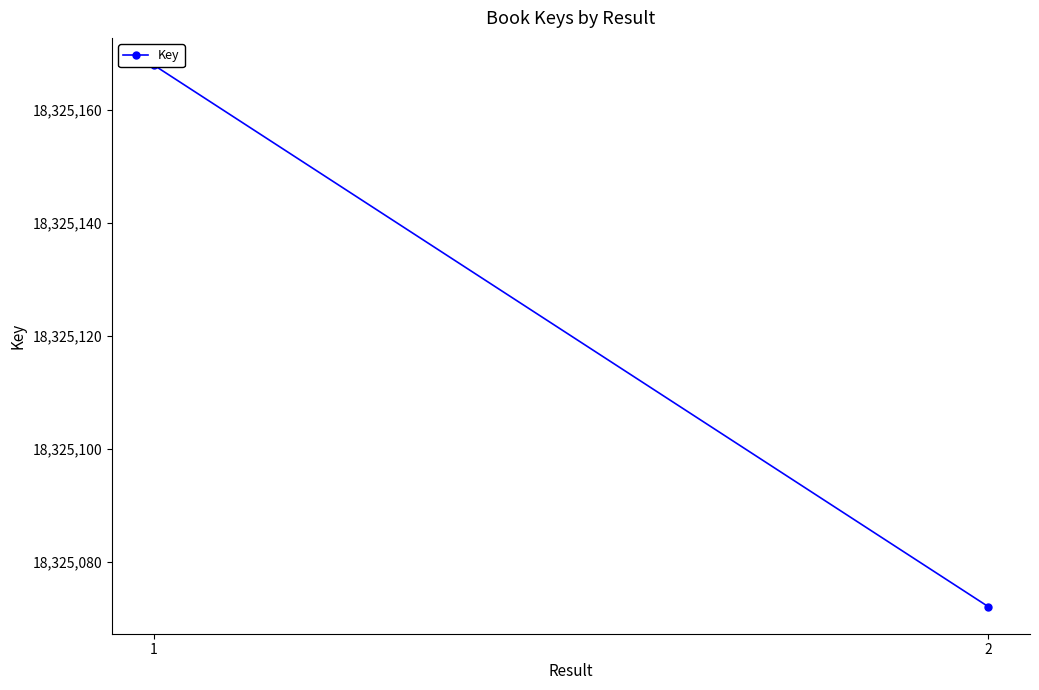

How many categories are shown in the chart?

2